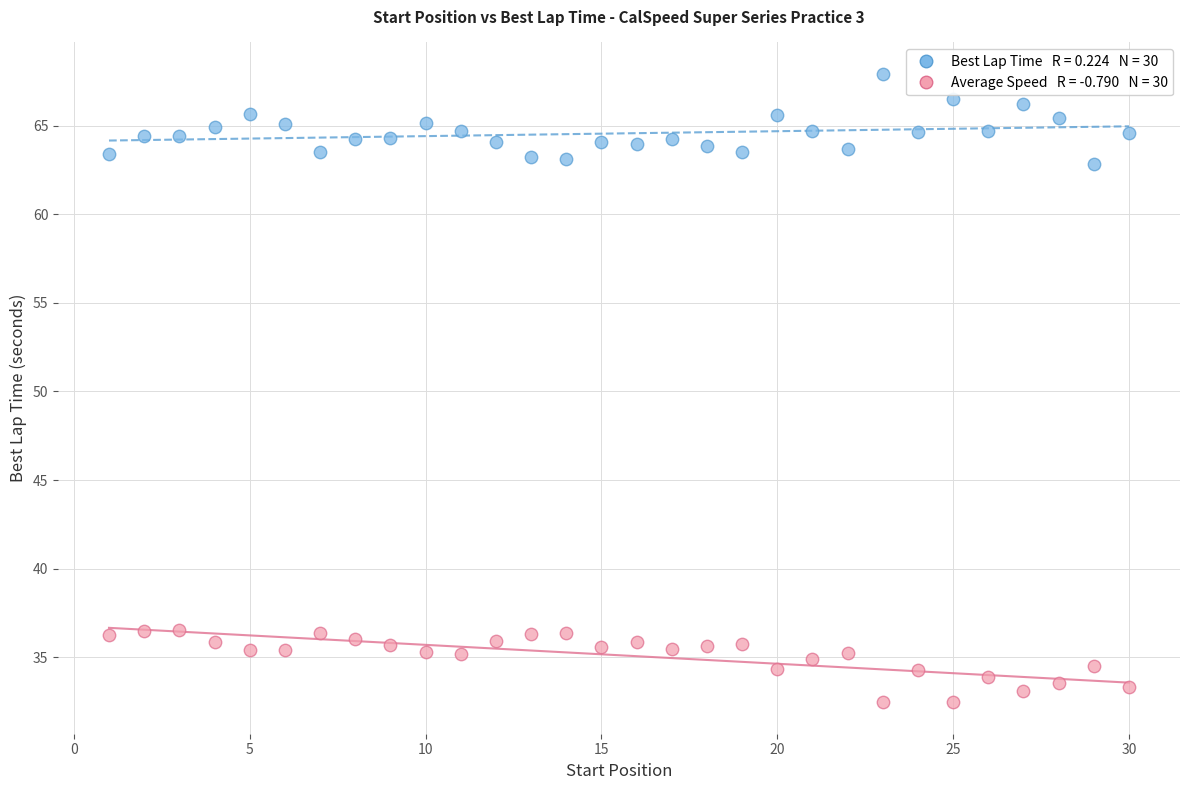

Across all data points, what is the range of Y values (max minus min)?

35.5